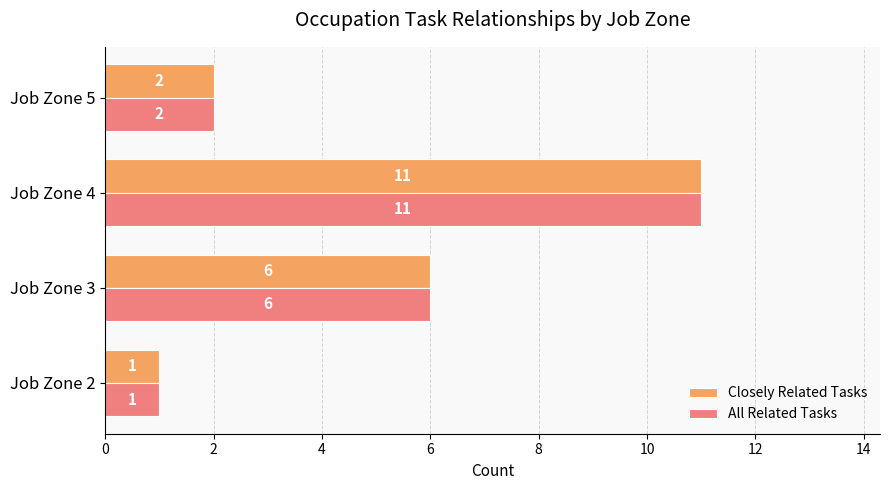

What is the smallest value displayed?

1